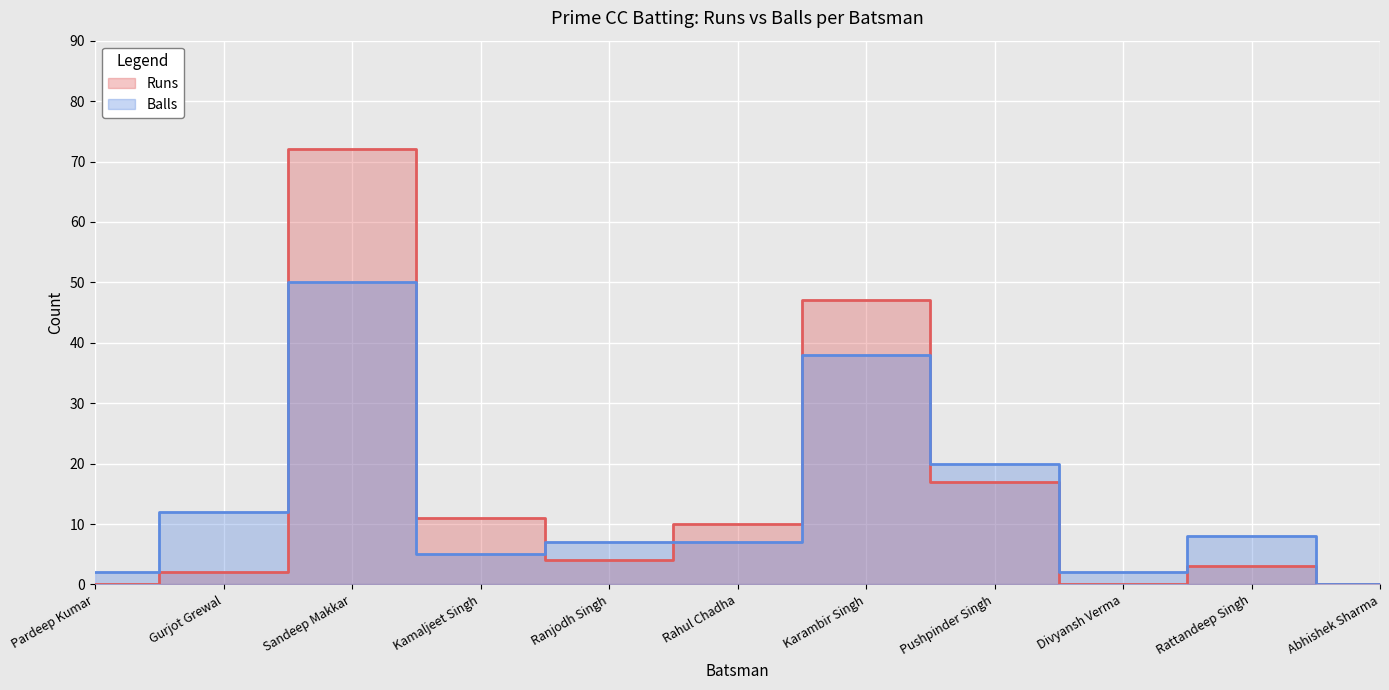

Where is Balls nearest to the value 25?

Pushpinder Singh